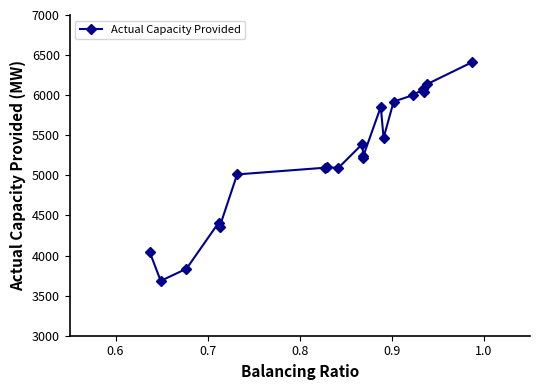

How many values are below 5241?

10